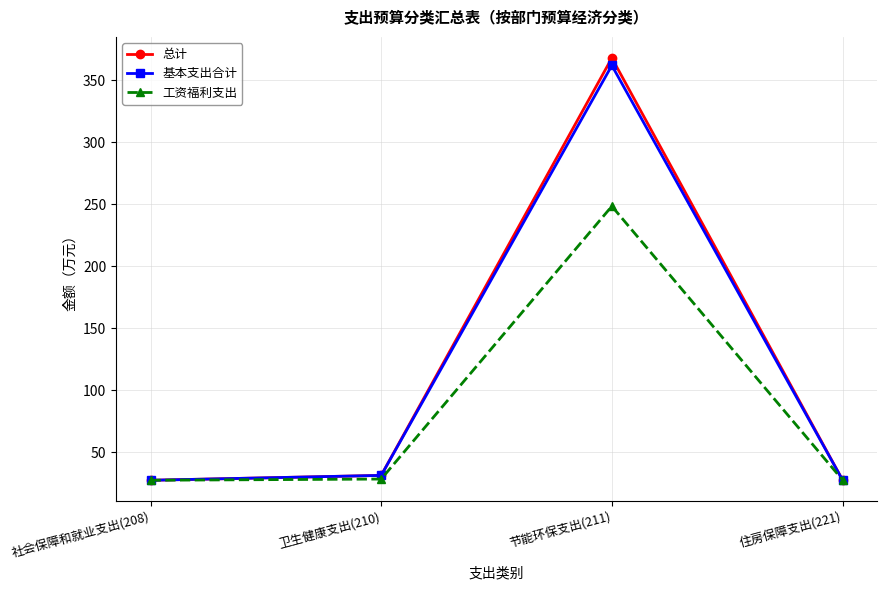

Where does the 基本支出合计 series first go above 31?

卫生健康支出(210)